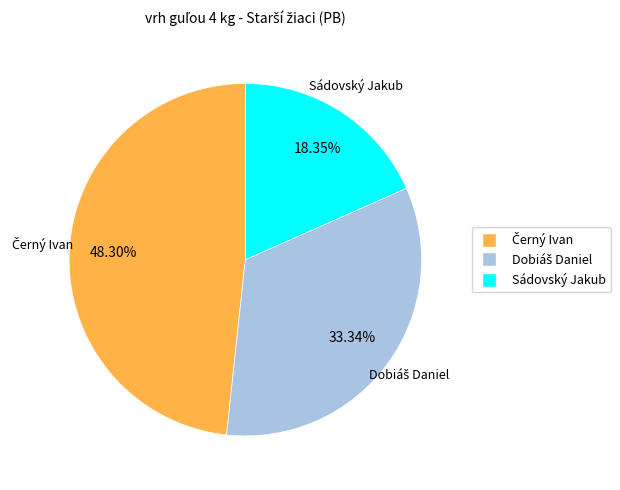

Which slice is the smallest?

Sádovský Jakub